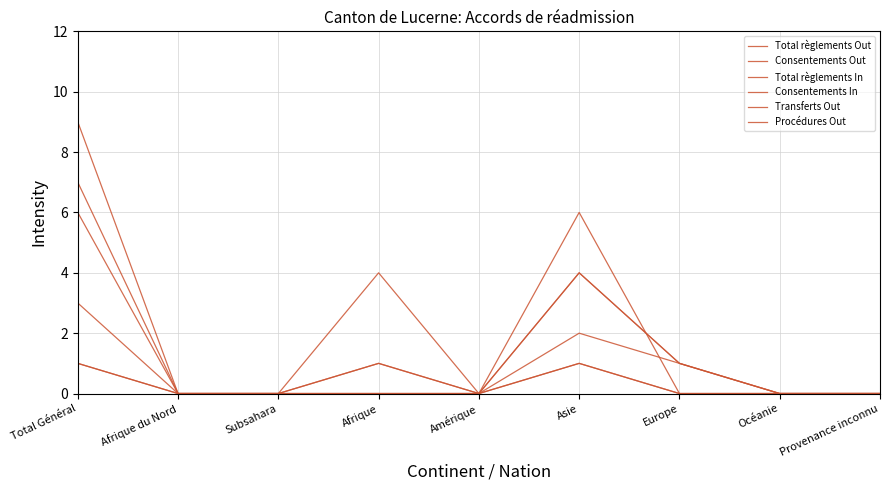

What is the greatest value displayed?

9